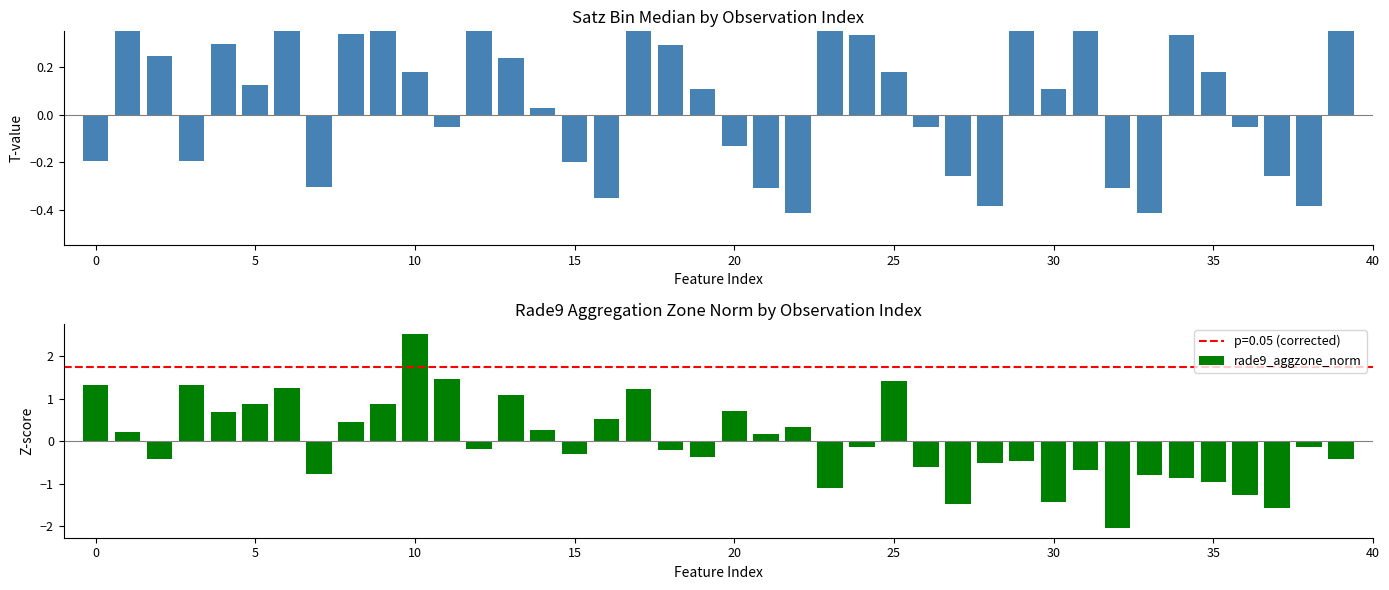

What is the value of the satz_bin_mdn bar at the 29th from the left?

-0.4